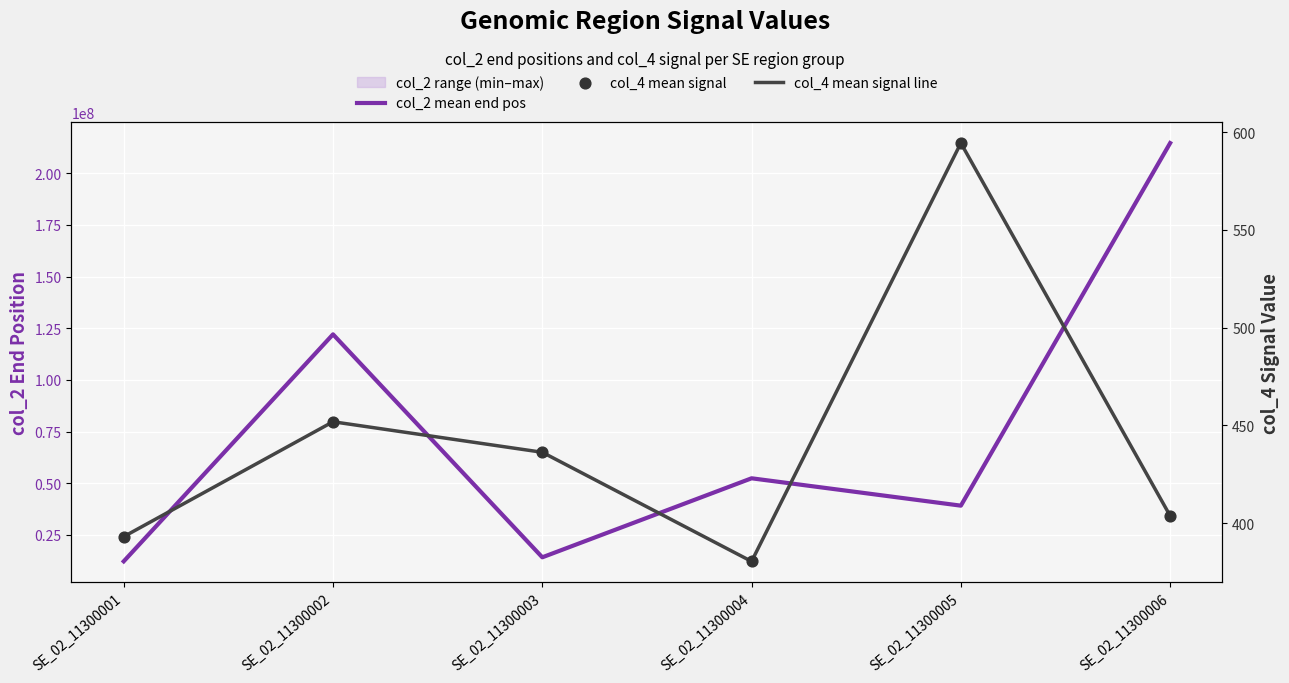

Which series contains the highest Y value?

col_2 mean end pos